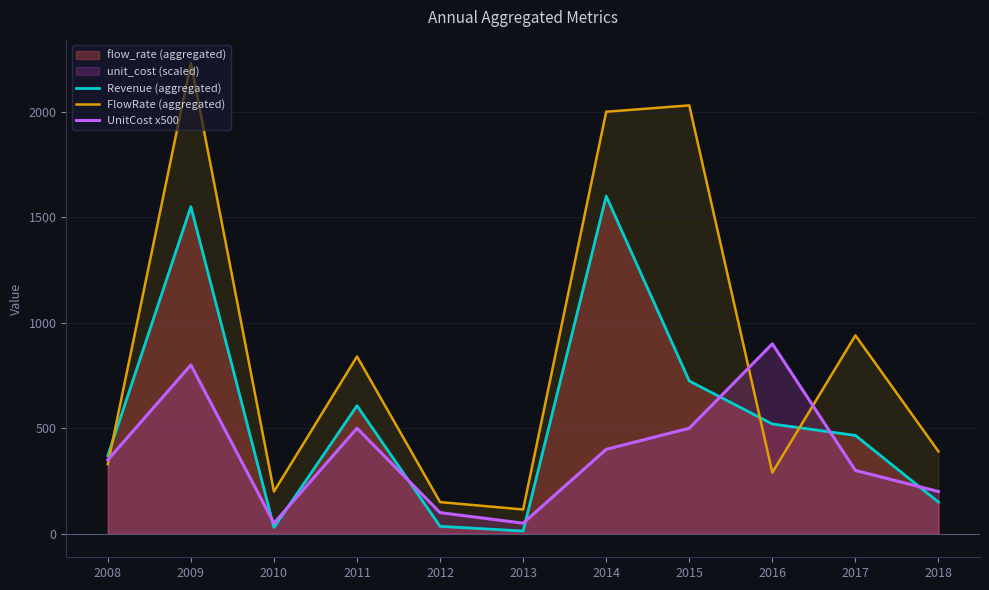

Reading left to right, what are all the values shown in this chart?

Revenue (aggregated): 2008=370	2009=1550	2010=30	2011=607	2012=35	2013=13	2014=1600	2015=724	2016=520	2017=466	2018=150
FlowRate (aggregated): 2008=330	2009=2230	2010=200	2011=840	2012=150	2013=115	2014=2000	2015=2030	2016=290	2017=940	2018=390
UnitCost x500: 2008=350	2009=800	2010=50	2011=500	2012=100	2013=50	2014=400	2015=500	2016=900	2017=300	2018=200